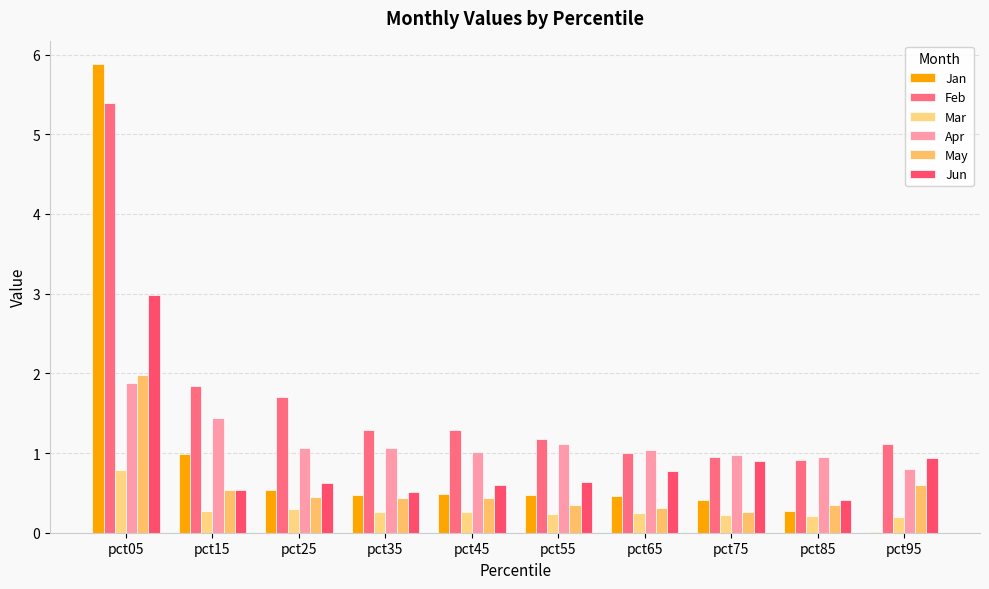

Is it true that Feb equals 5.4 at pct05?

True